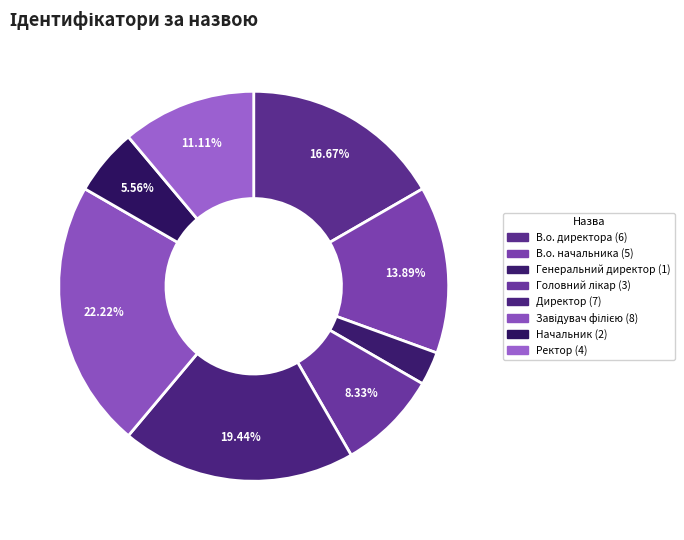

Is the sum of Завідувач філією and Директор greater than half?

No